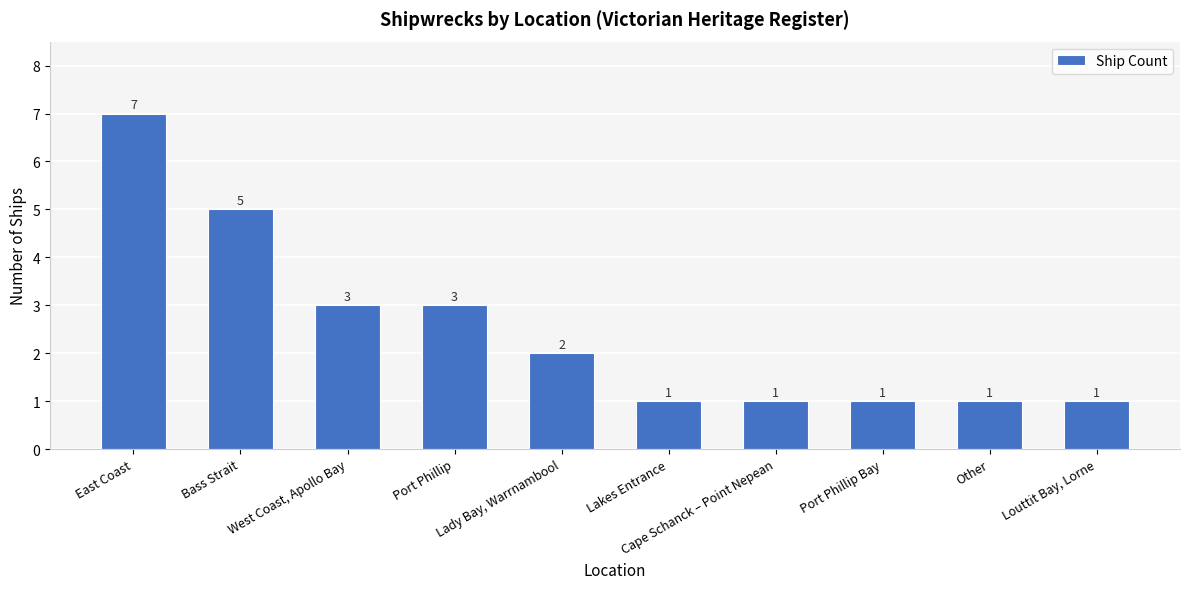

What is the difference between the second highest and second lowest values?

4